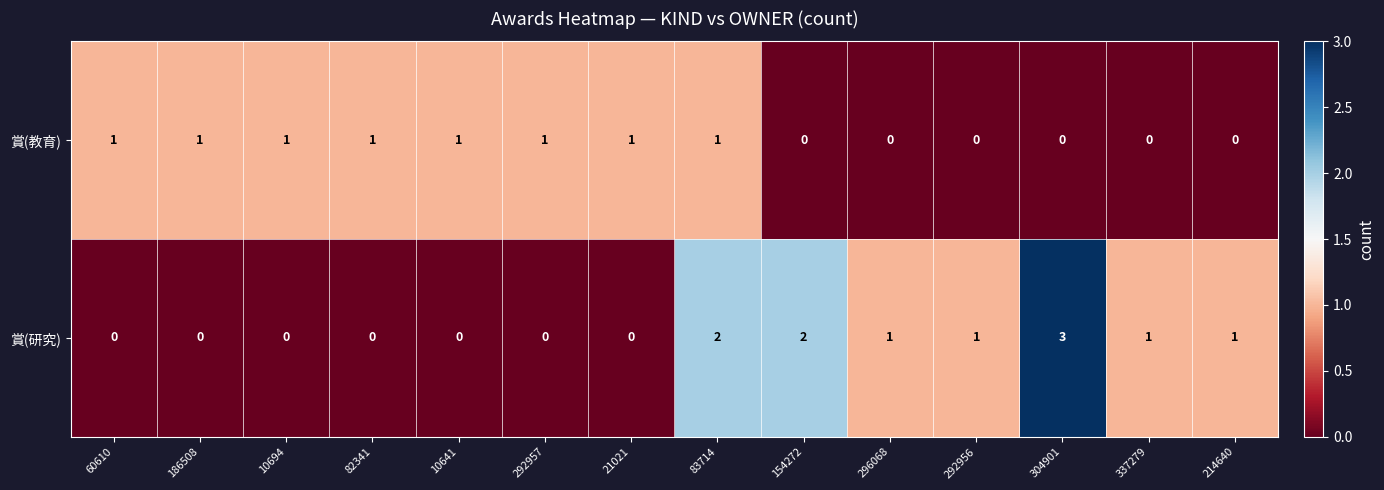

The 賞(研究) series shows 2 at 83714. True or false?

True